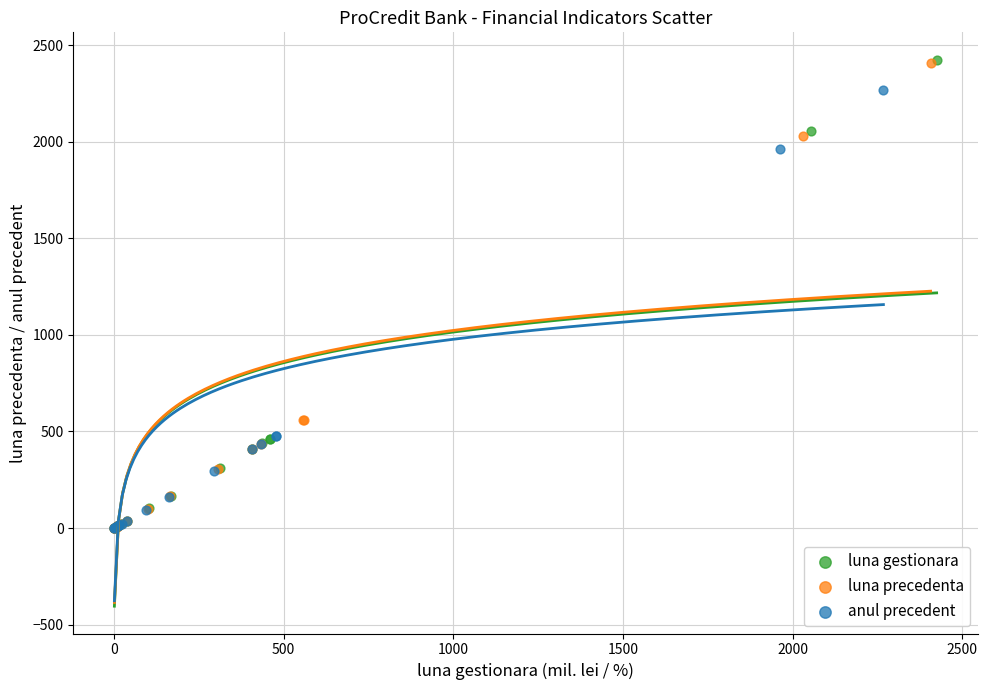

Which series has the largest Y range (max minus min)?

luna gestionara